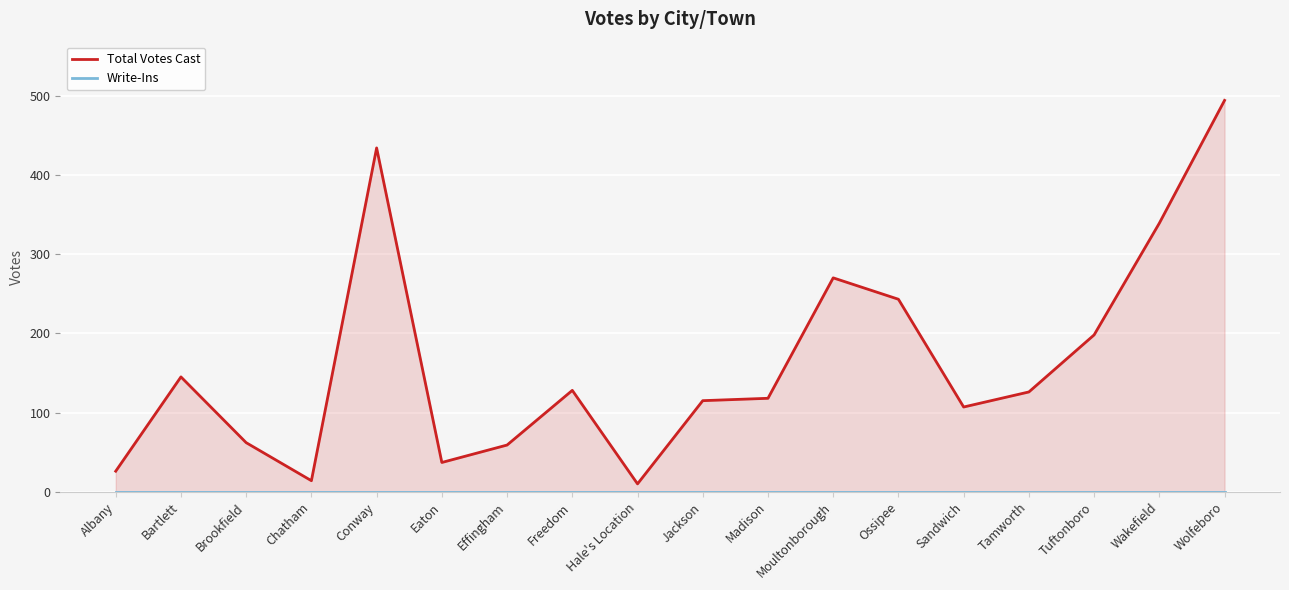

What is the minimum value for Total Votes Cast?

10